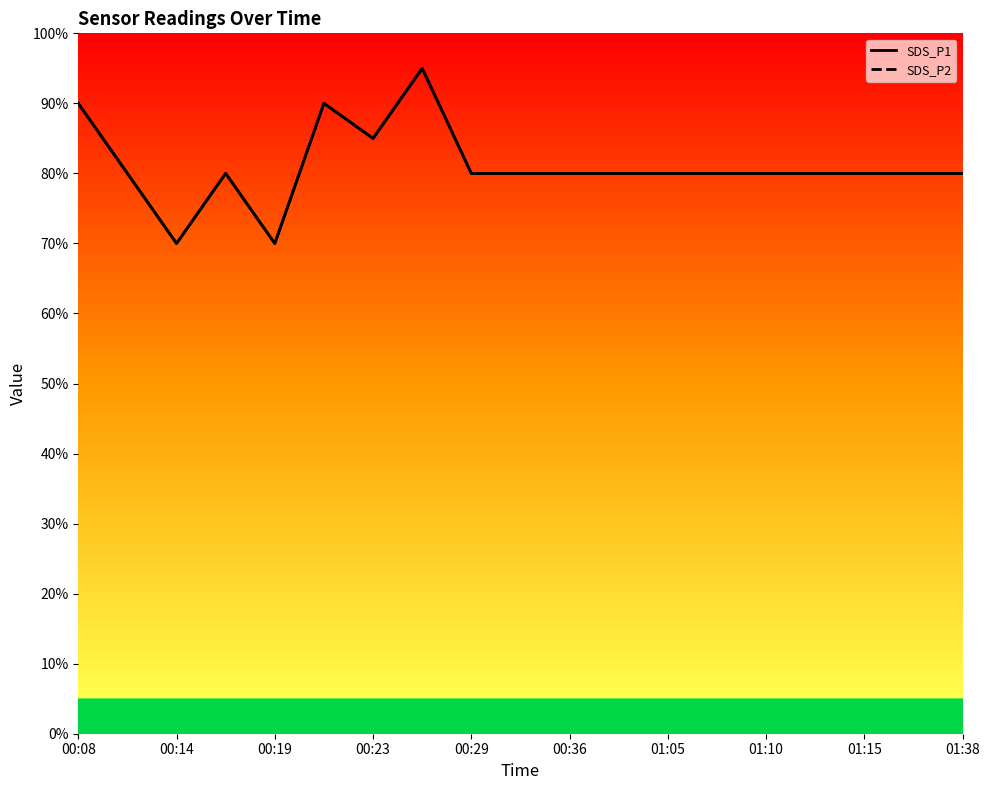

True or false: SDS_P2 and SDS_P1 intersect in this chart.

False